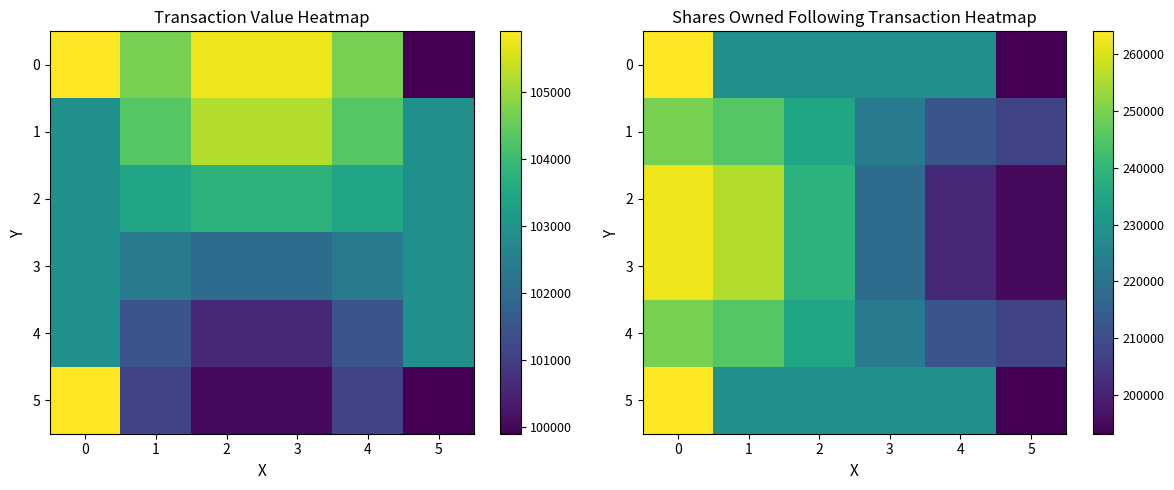

What is the sum of the 0 values at 0 and 2?

492653.5